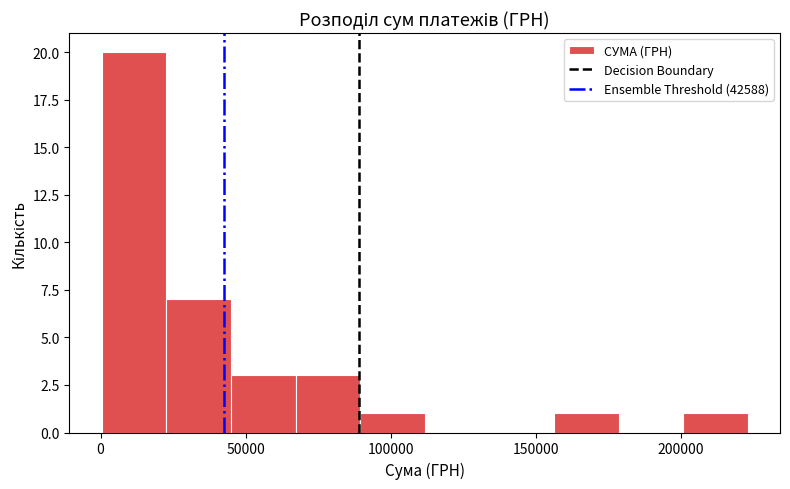

What is the height of the bar covering 25000 to 45000 on the x-axis? Neither the bar edges nor the heights are printed on the chart, so give them approximately, as read against the axes.

7